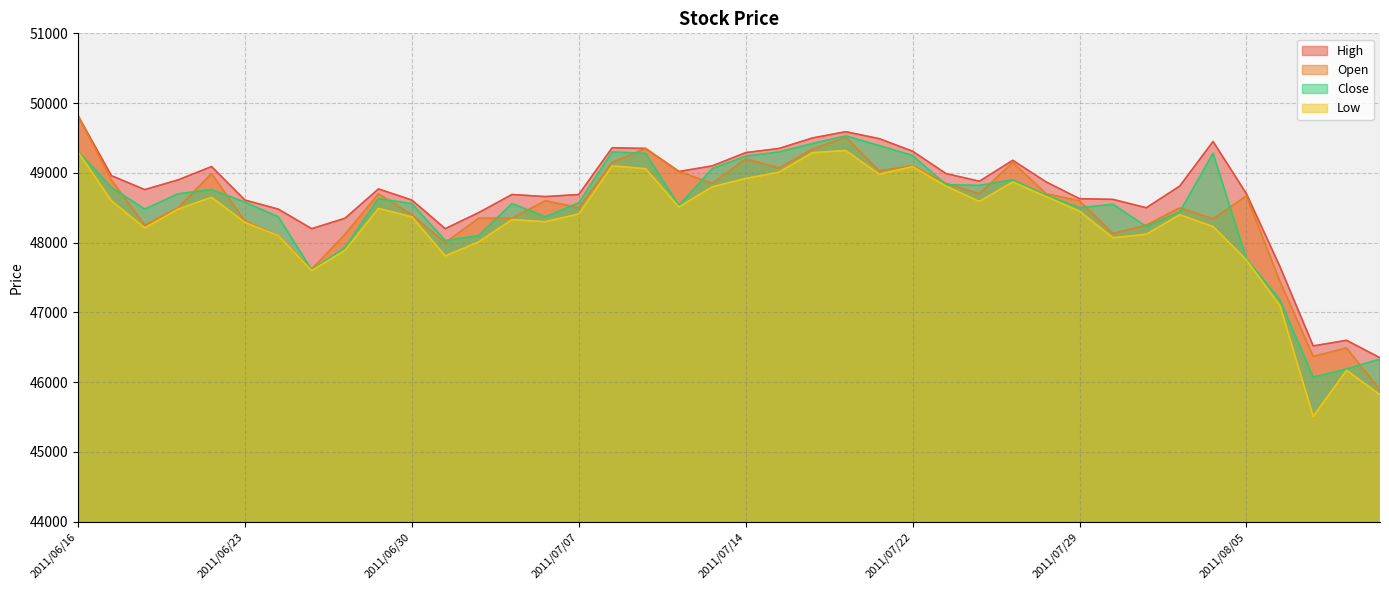

What are all the series names shown in the legend?

High, Open, Close, Low